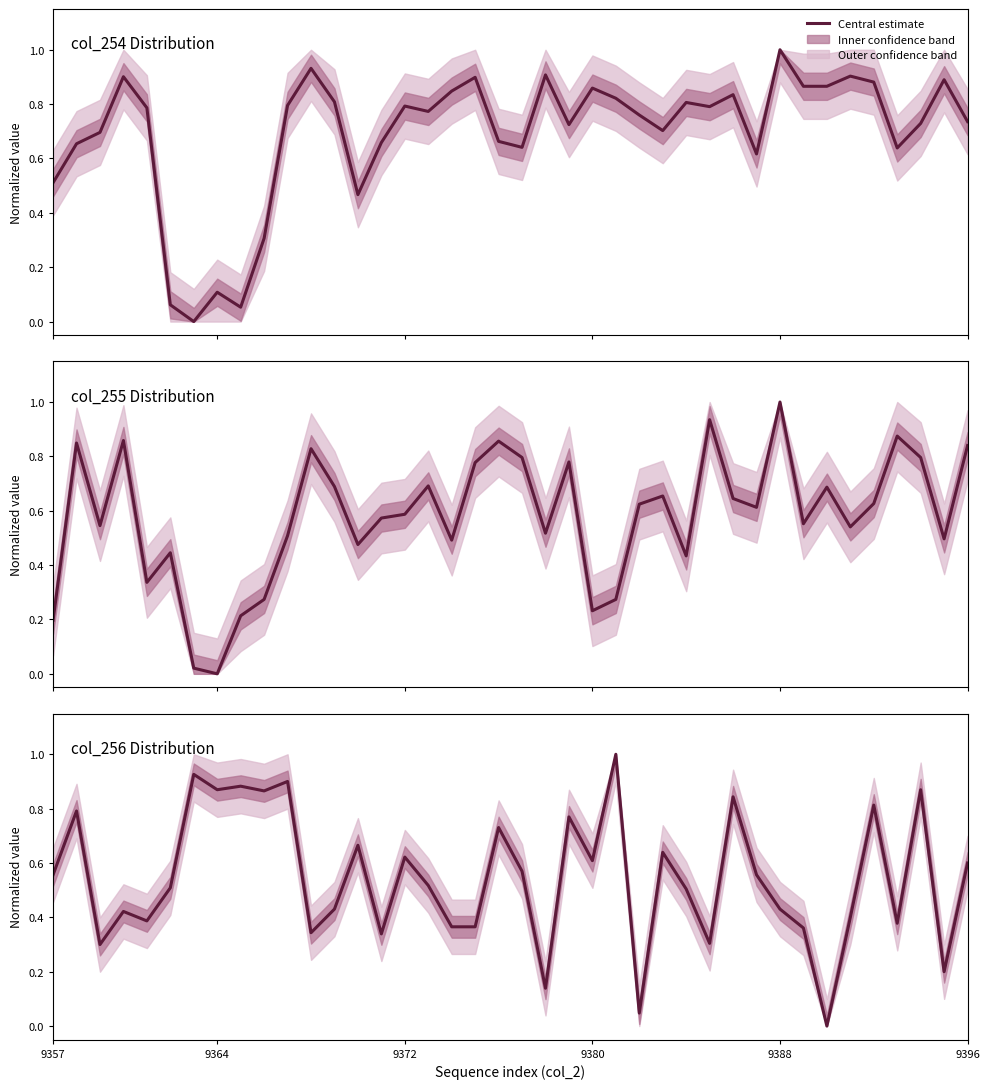

What position from the right is 9?

31